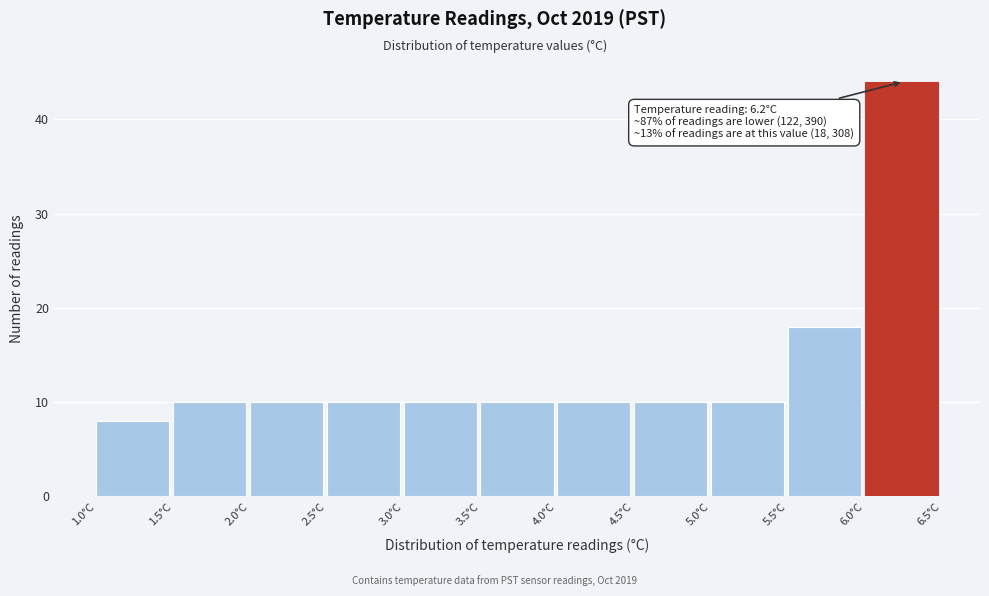

Which range on the x-axis has the tallest bar?

6.0 to 6.5